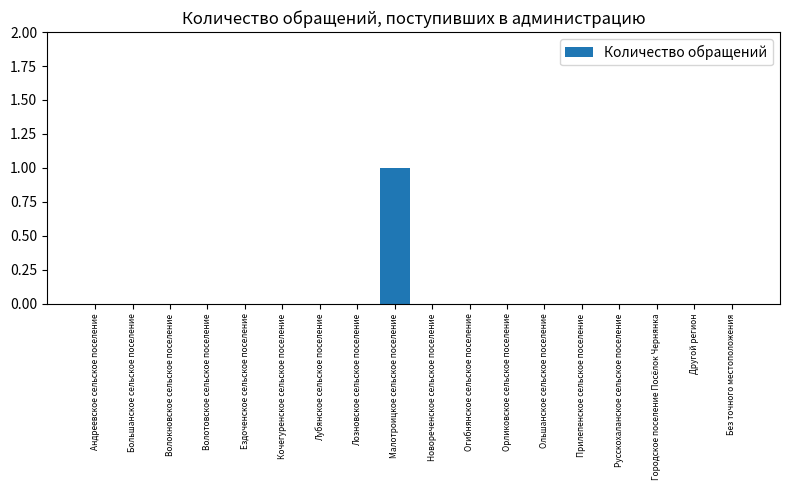

What is the sum of all values?

1